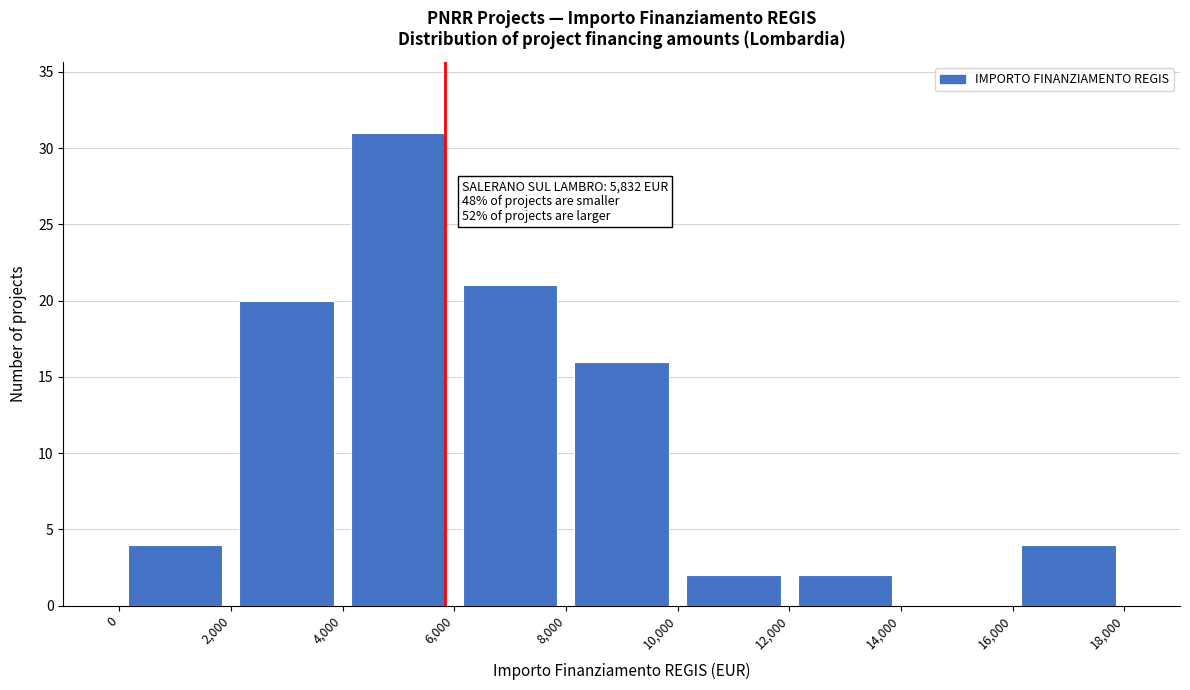

Which range on the x-axis has the tallest bar?

4,000 to 6,000